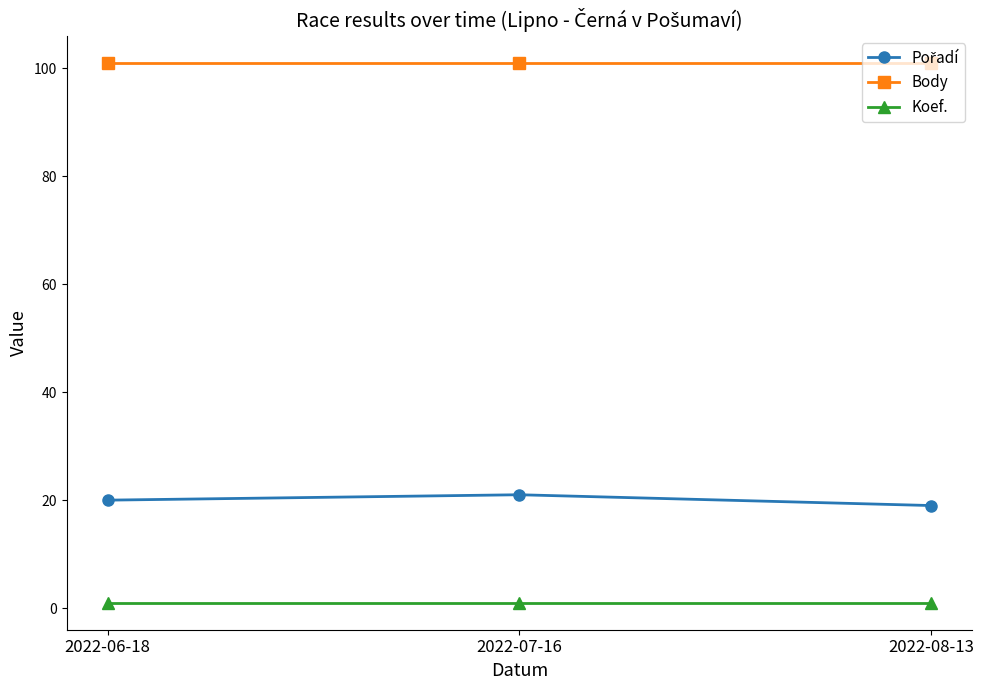

What is the total value across all series at 2022-08-13?

121